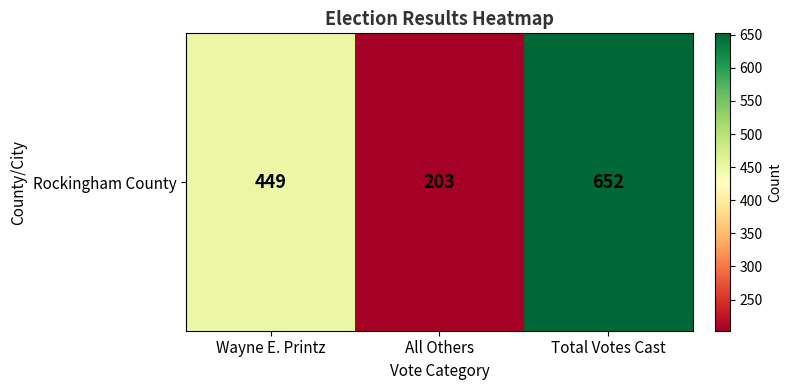

What is the difference between the maximum and second lowest values?

203